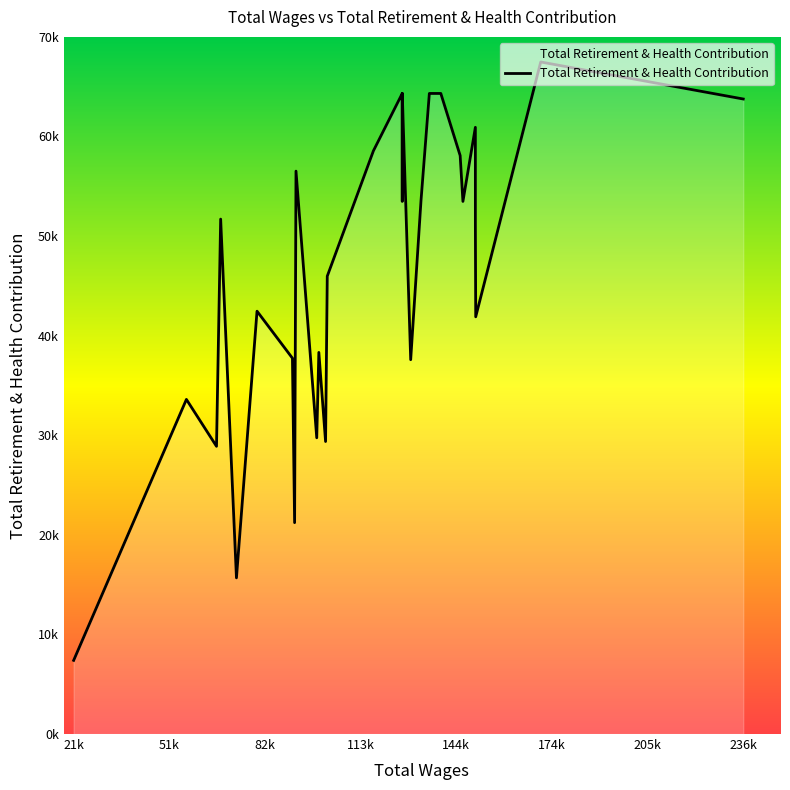

List the labels in order of value, largest first.

1, 7, 8, 11, 12, 0, 3, 14, 6, 19, 9, 5, 13, 24, 4, 15, 22, 2, 17, 21, 10, 26, 18, 16, 25, 20, 23, 27